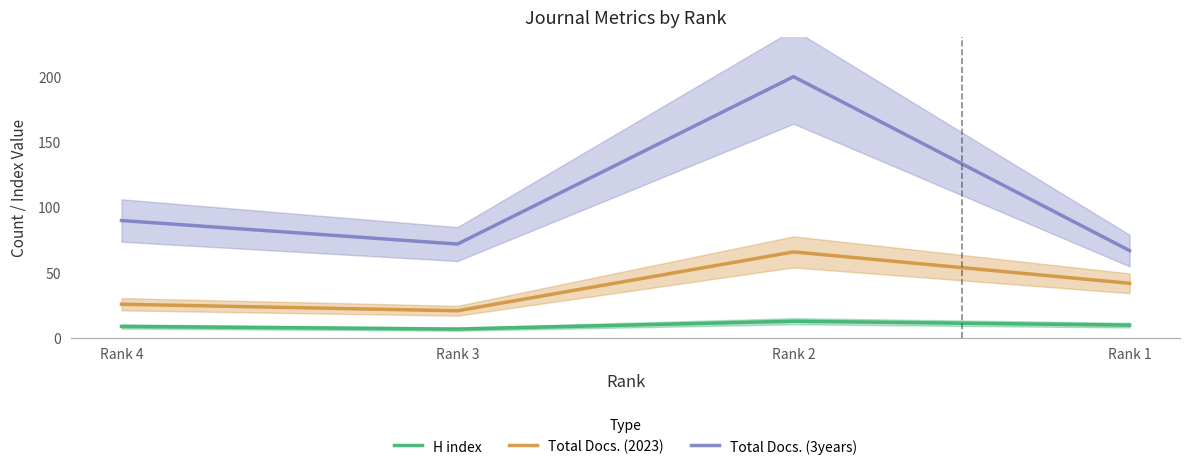

List the labels in order of Total Docs. (2023) value, largest first.

Rank 2, Rank 1, Rank 4, Rank 3